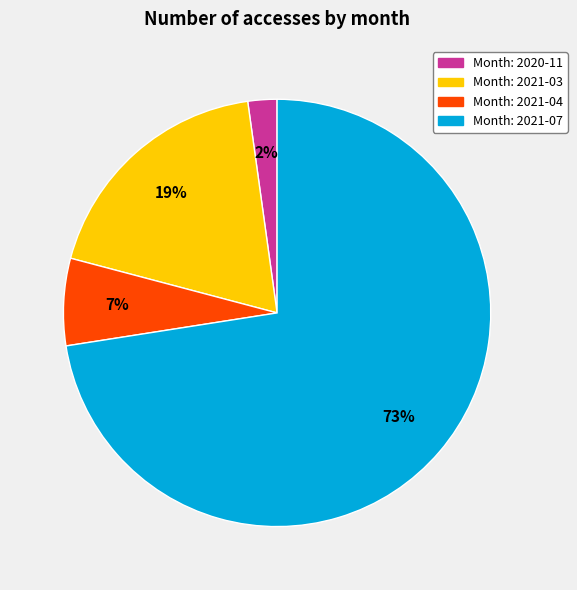

To the nearest percent, what is the average slice percentage?

25%